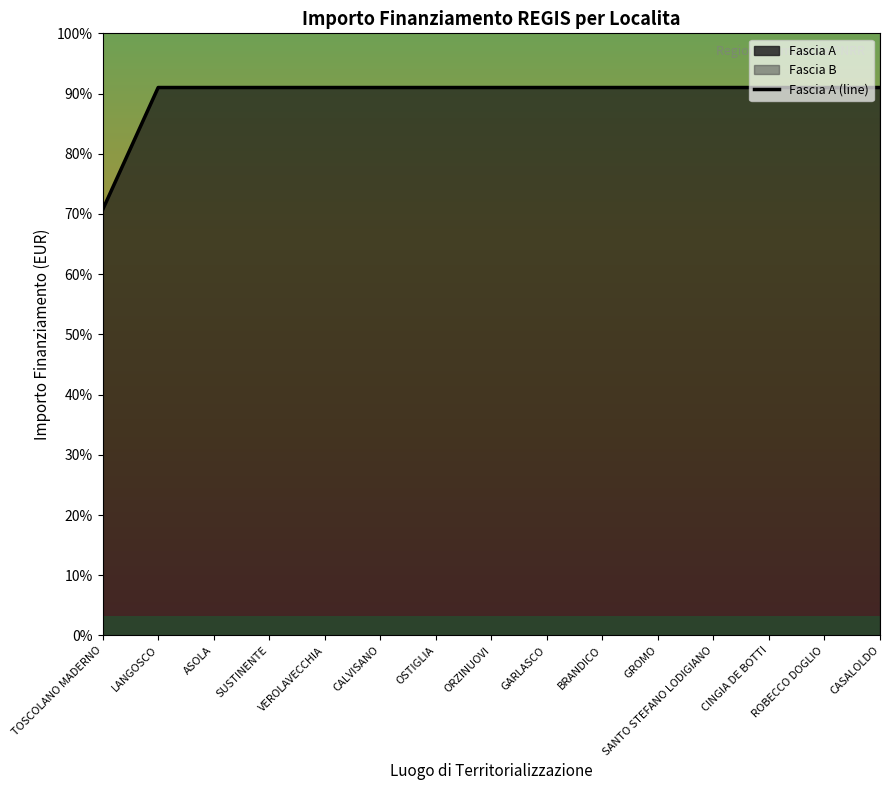

Reading left to right, transcribe all the data shown in this chart.

17674.8	22750.0	22750.0	22750.0	22750.0	22750.0	22750.0	22750.0	22750.0	22750.0	22750.0	22750.0	22750.0	22750.0	22750.0